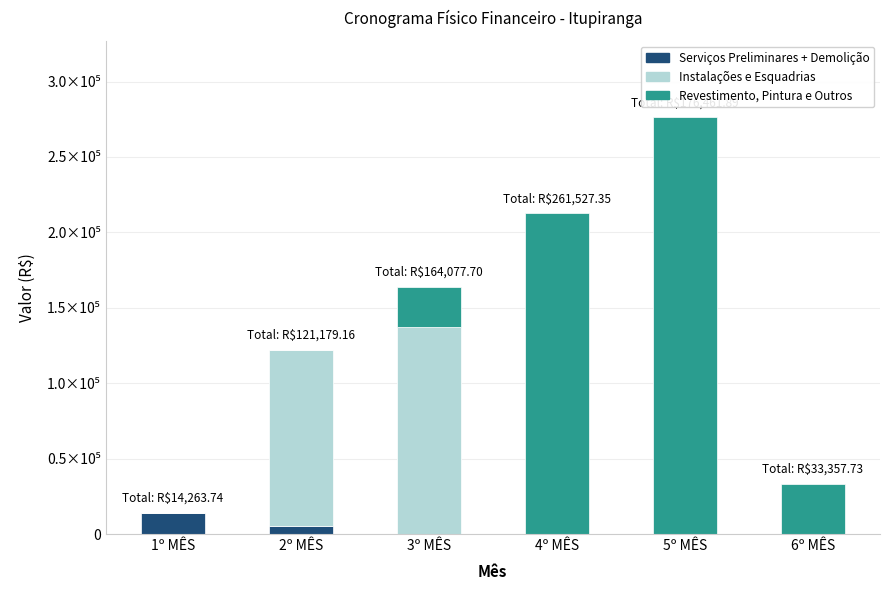

Are the bars horizontal?

No